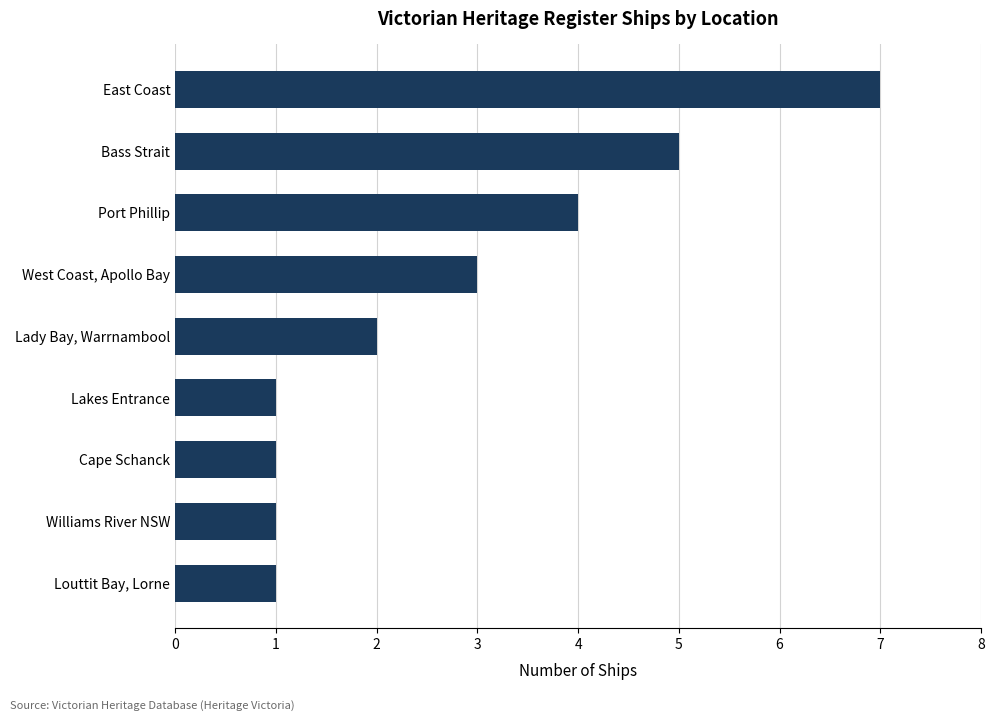

Reading bottom to top, list all the values displayed in this chart.

1	1	1	1	2	3	4	5	7